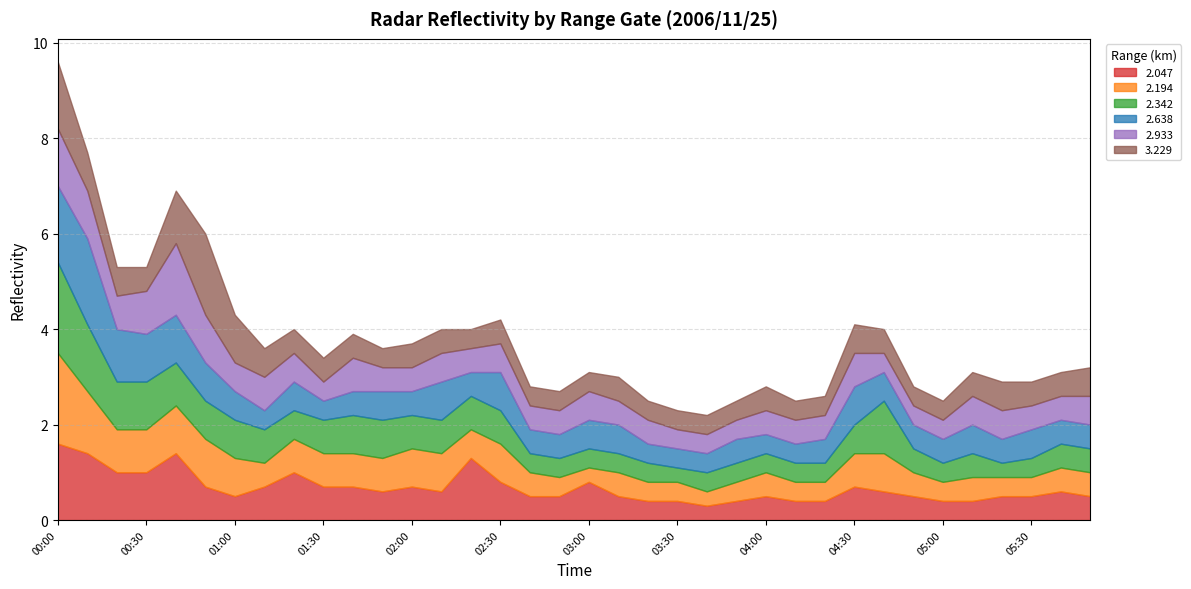

What is the value of the 2.194 point at the 3rd from the left?

0.9